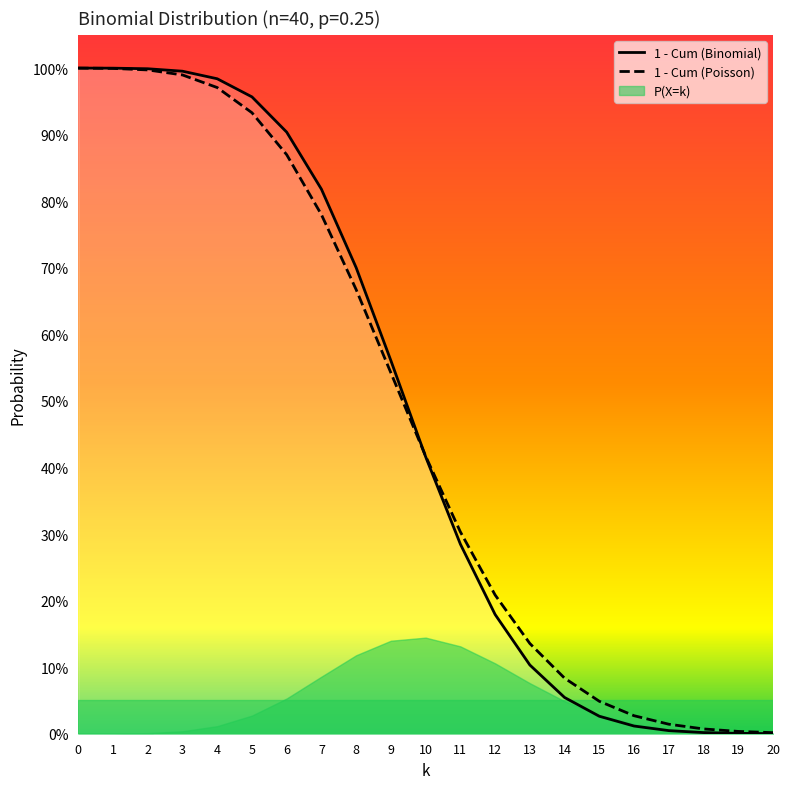

What is the value of the 1 - Cum (Poisson) point at the 4th from the left?

1.0